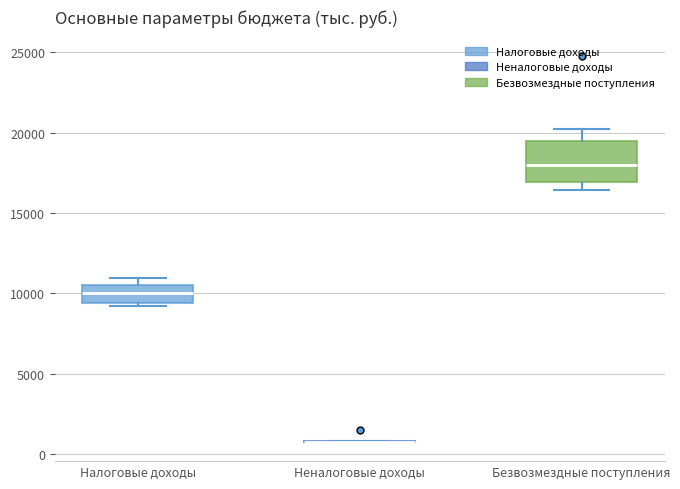

Which box is the tallest, from its lower edge to its upper edge?

Безвозмездные поступления